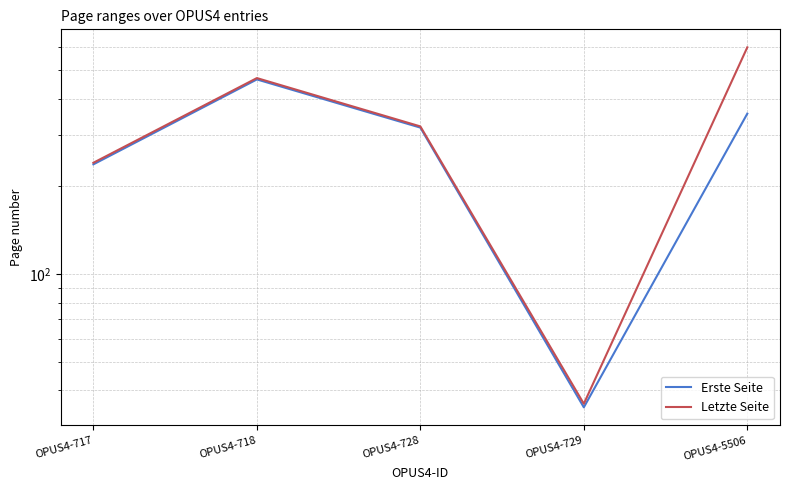

True or false: Letzte Seite and Erste Seite intersect in this chart.

False